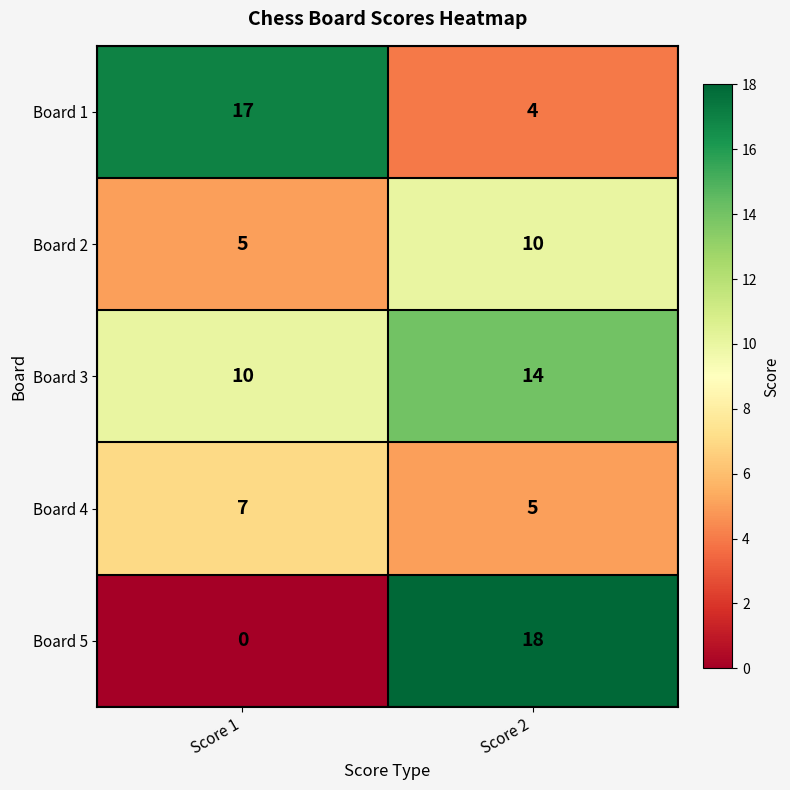

Where is Board 2 nearest to the value 7?

Score 1